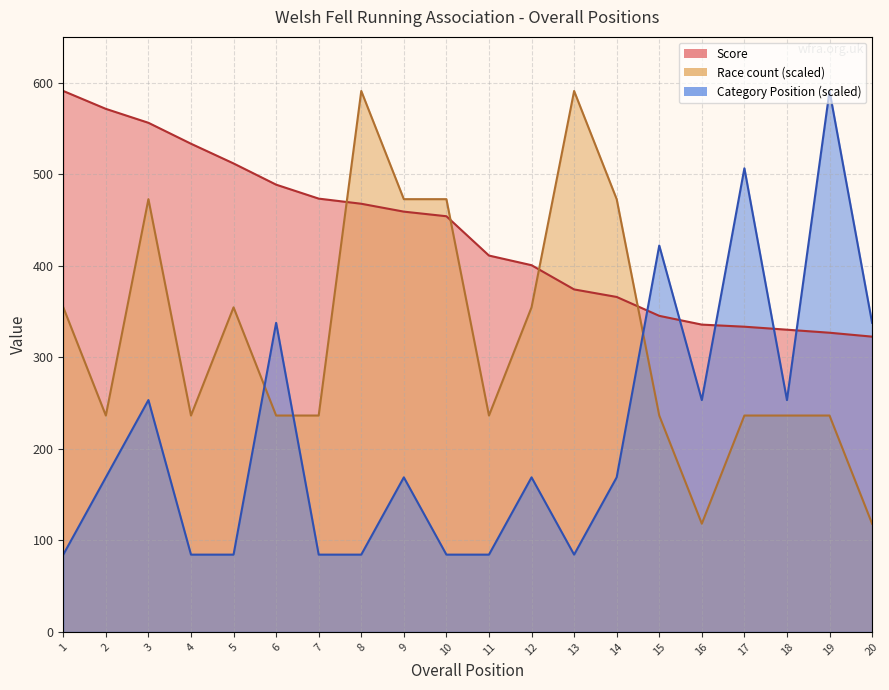

Reading left to right, list all the values displayed in this chart.

Score: 590.9	571.4	556.2	533.3	511.8	488.6	473.4	467.7	459.1	454.1	411.1	400.6	374.1	365.9	345.3	335.7	333.4	330.1	326.8	322.6
Race count: 354.6	236.4	472.8	236.4	354.6	236.4	236.4	590.9	472.8	472.8	236.4	354.6	590.9	472.8	236.4	118.2	236.4	236.4	236.4	118.2
Category Position: 84.4	168.8	253.3	84.4	84.4	337.7	84.4	84.4	168.8	84.4	84.4	168.8	84.4	168.8	422.1	253.3	506.5	253.3	590.9	337.7